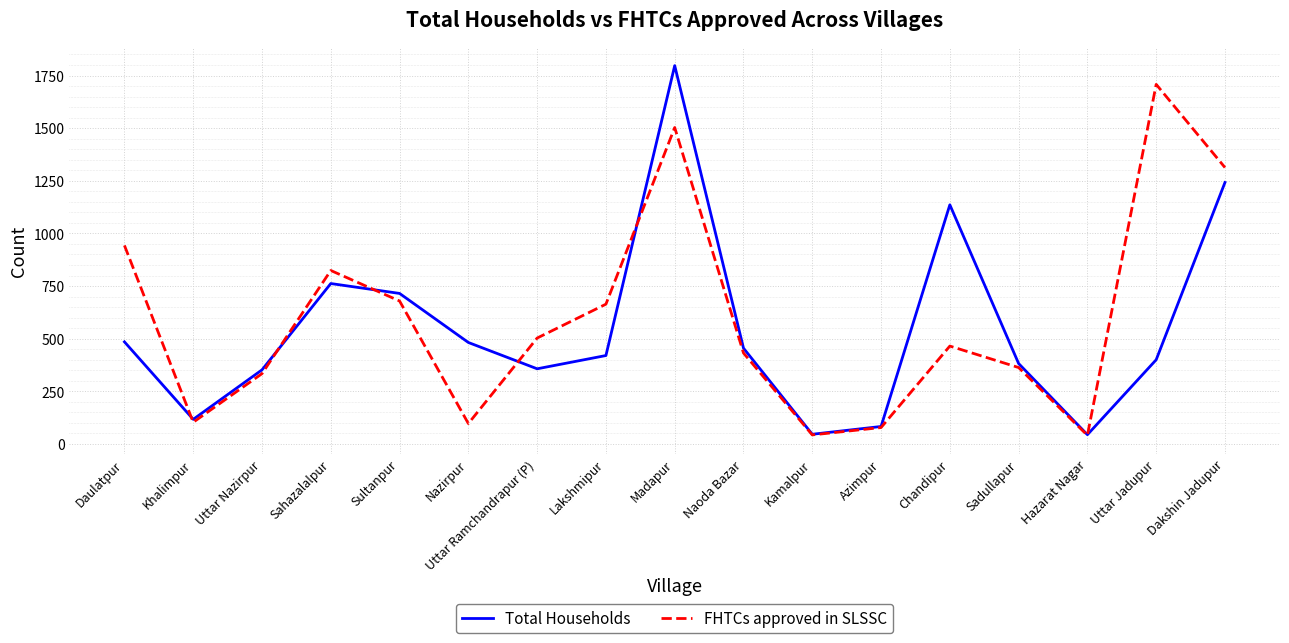

At how many categories does at least one series exceed 368?

12